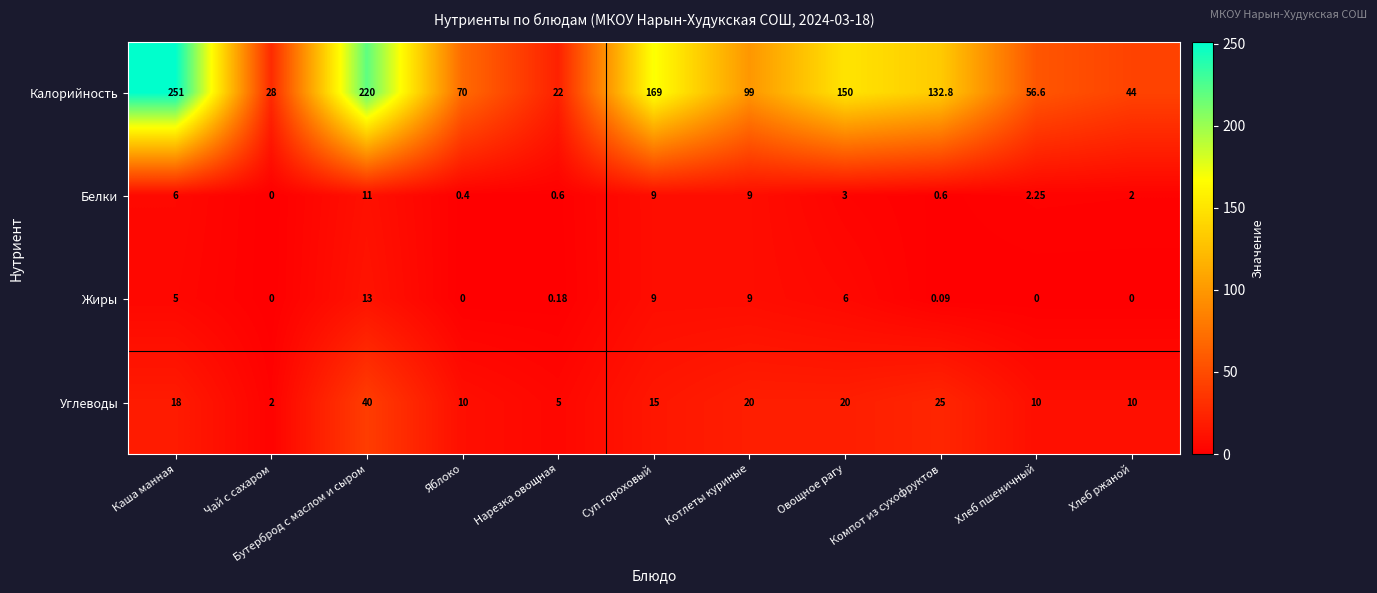

What is the difference between the highest and lowest values at Суп гороховый?

160.0